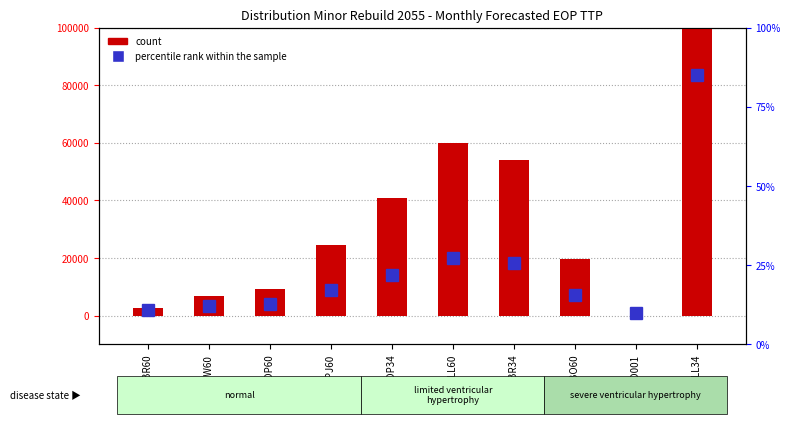

How many values in the count series are below 24396?

5